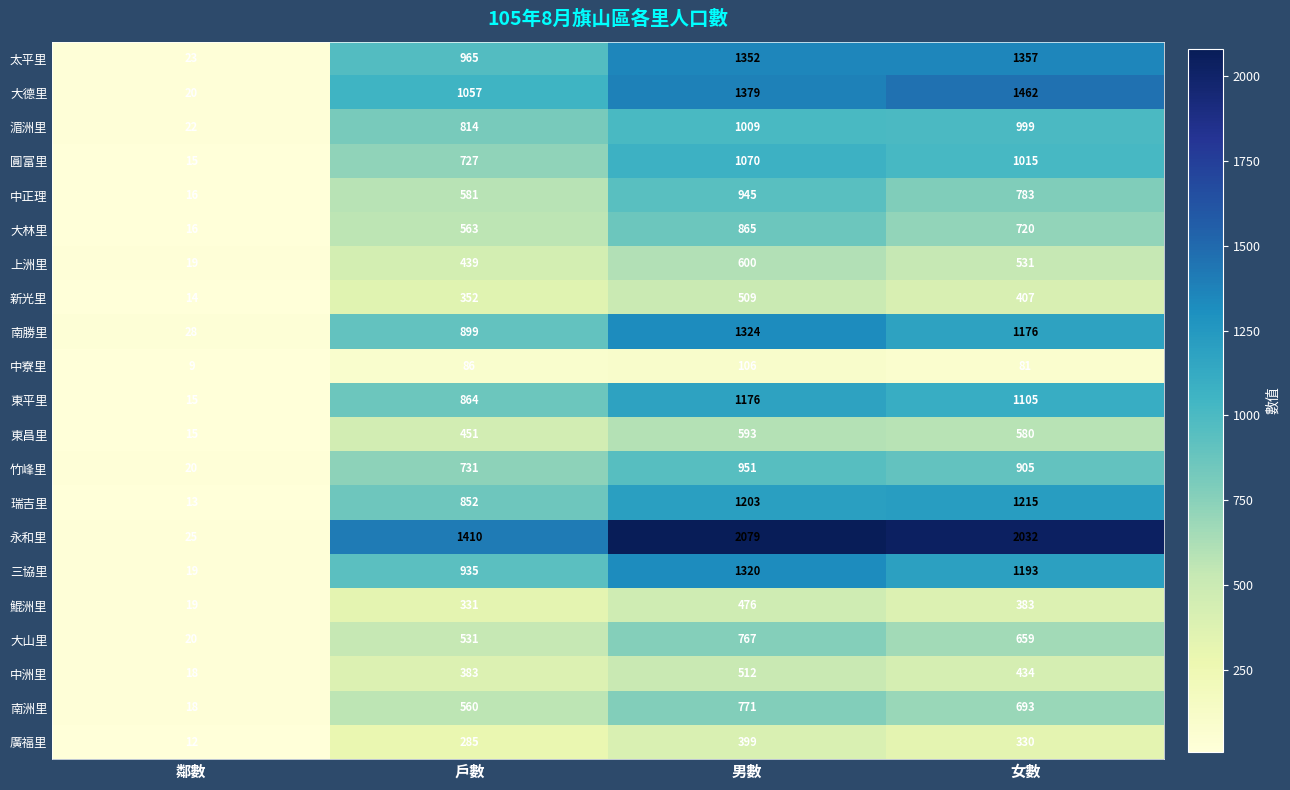

Count the number of data series in this chart.

21